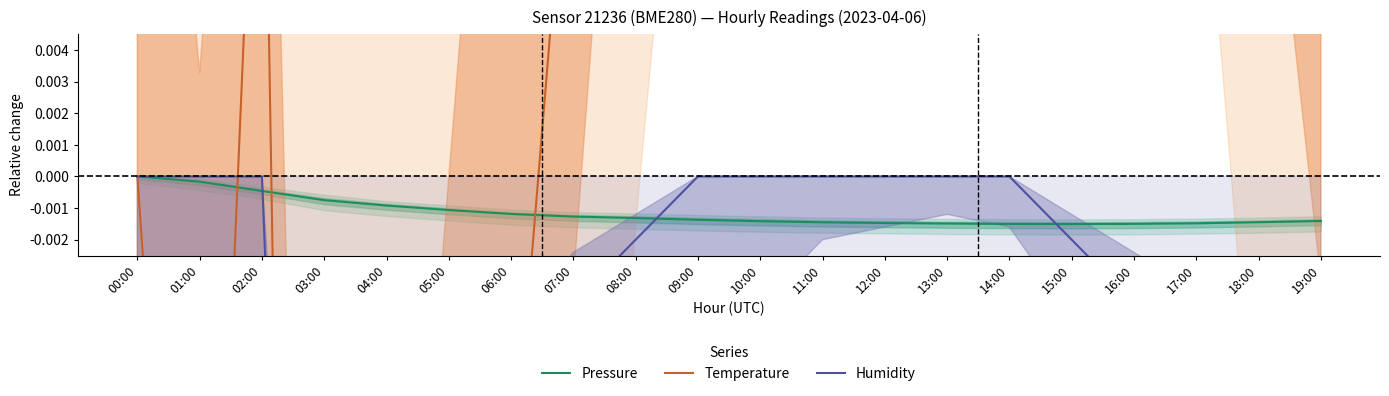

At which label is Humidity closest to 0?

00:00